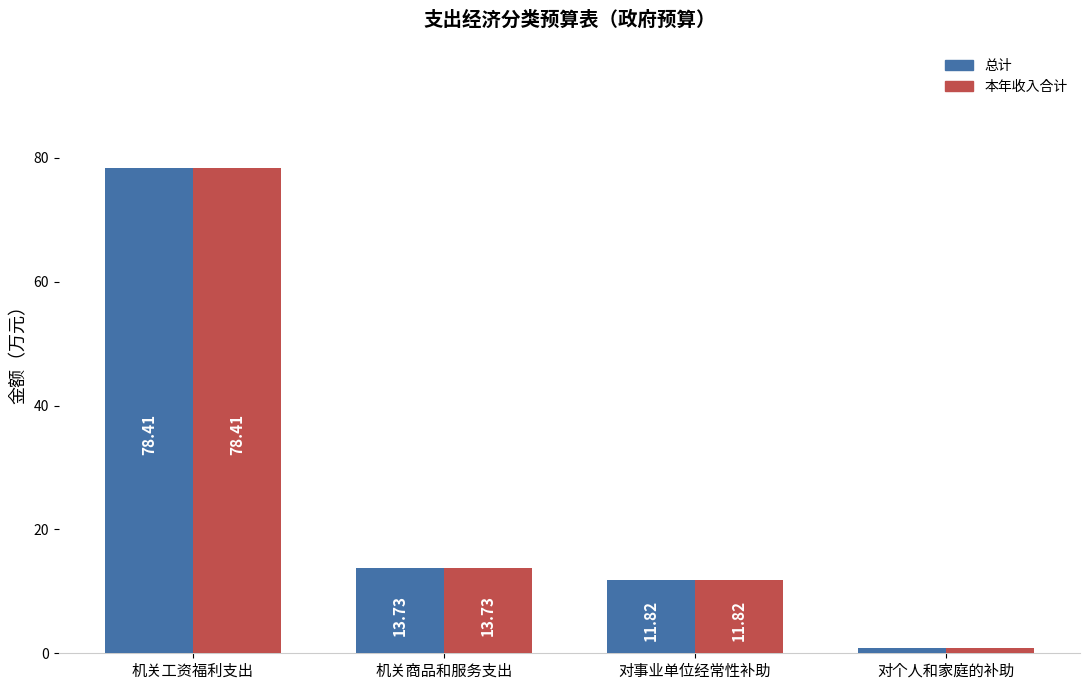

How many bars are there in each group?

2